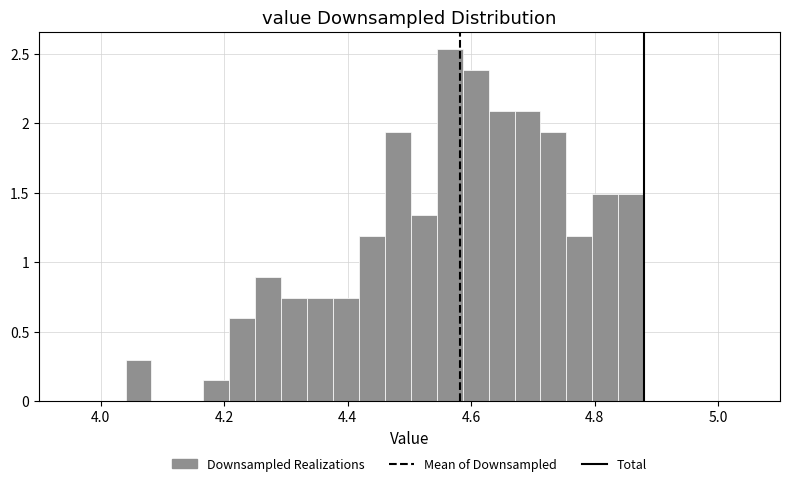

Around what value on the x-axis is the tallest bar? Give the approximate position of its centre, as read against the axis.

4.56